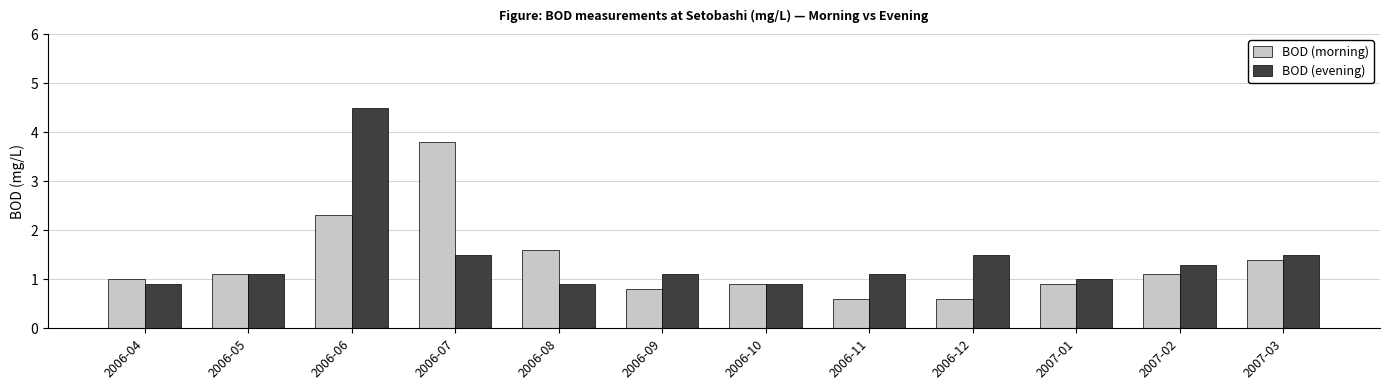

What are all the series names shown in the legend?

BOD (morning), BOD (evening)